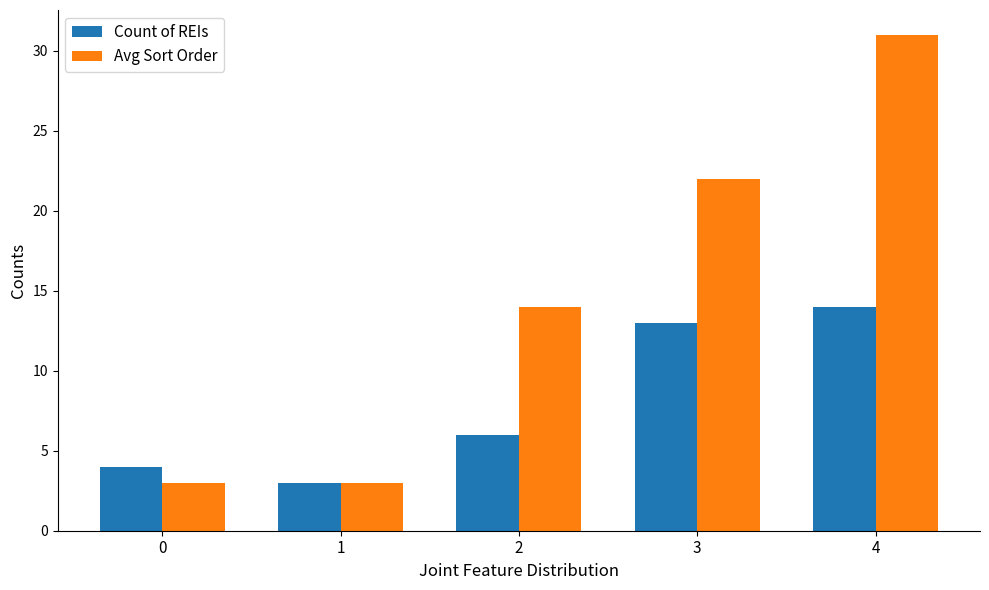

What are all the series names shown in the legend?

Count of REIs, Avg Sort Order